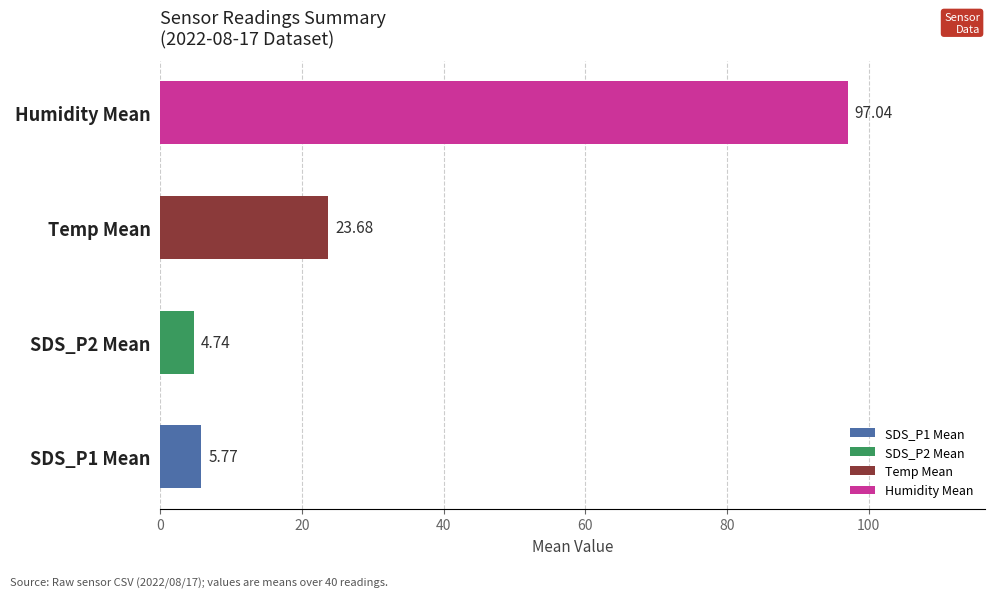

How many categories are shown in the chart?

4